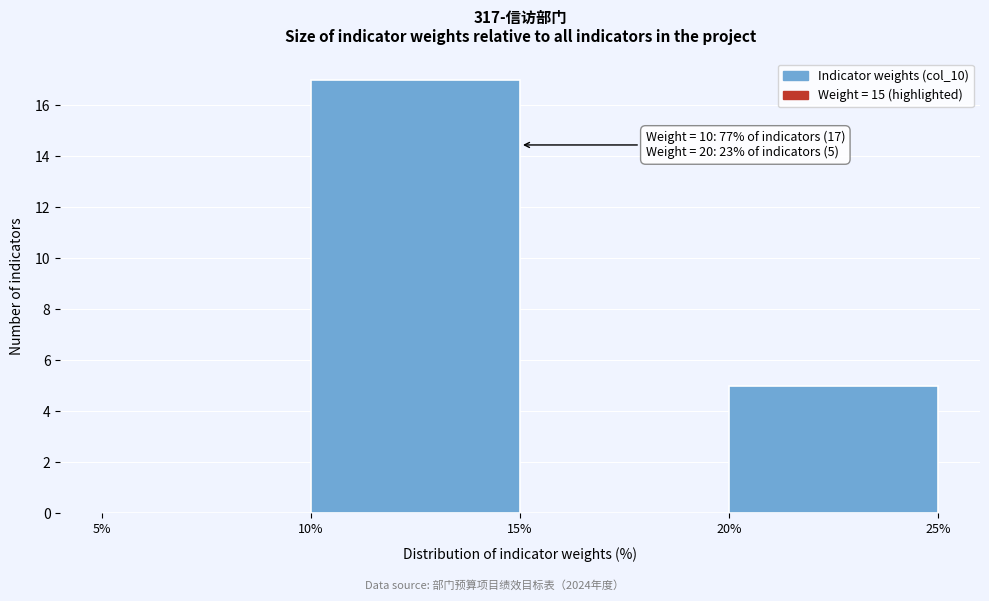

Which range on the x-axis has the tallest bar?

10% to 15%